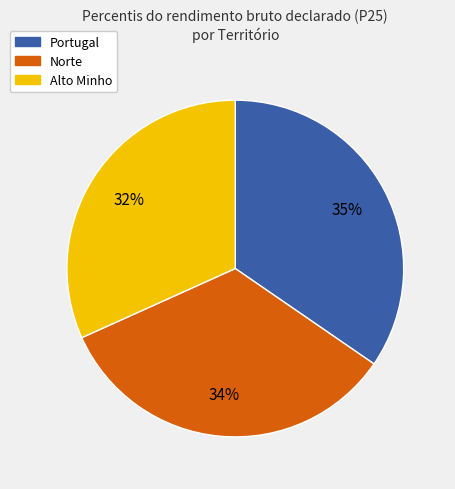

Does any single category account for the majority?

No